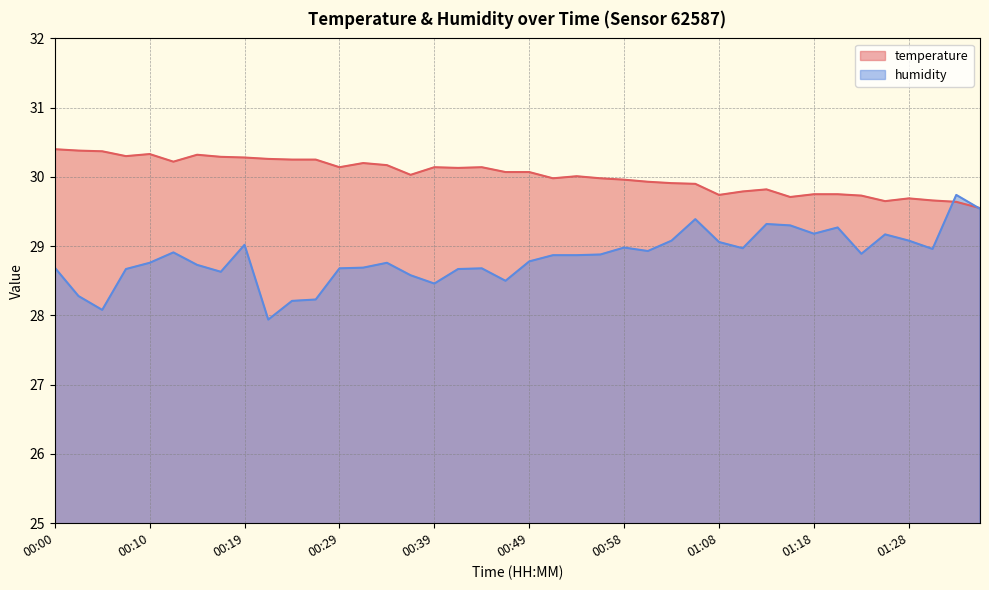

Reading right to left, what are all the values shown in this chart?

temperature: 29.6	29.6	29.7	29.7	29.6	29.7	29.8	29.8	29.7	29.8	29.8	29.7	29.9	29.9	29.9	30.0	30.0	30.0	30.0	30.1	30.1	30.1	30.1	30.1	30.0	30.2	30.2	30.1	30.2	30.2	30.3	30.3	30.3	30.3	30.2	30.3	30.3	30.4	30.4	30.4
humidity: 29.5	29.7	29.0	29.1	29.2	28.9	29.3	29.2	29.3	29.3	29.0	29.1	29.4	29.1	28.9	29.0	28.9	28.9	28.9	28.8	28.5	28.7	28.7	28.5	28.6	28.8	28.7	28.7	28.2	28.2	27.9	29.0	28.6	28.7	28.9	28.8	28.7	28.1	28.3	28.7